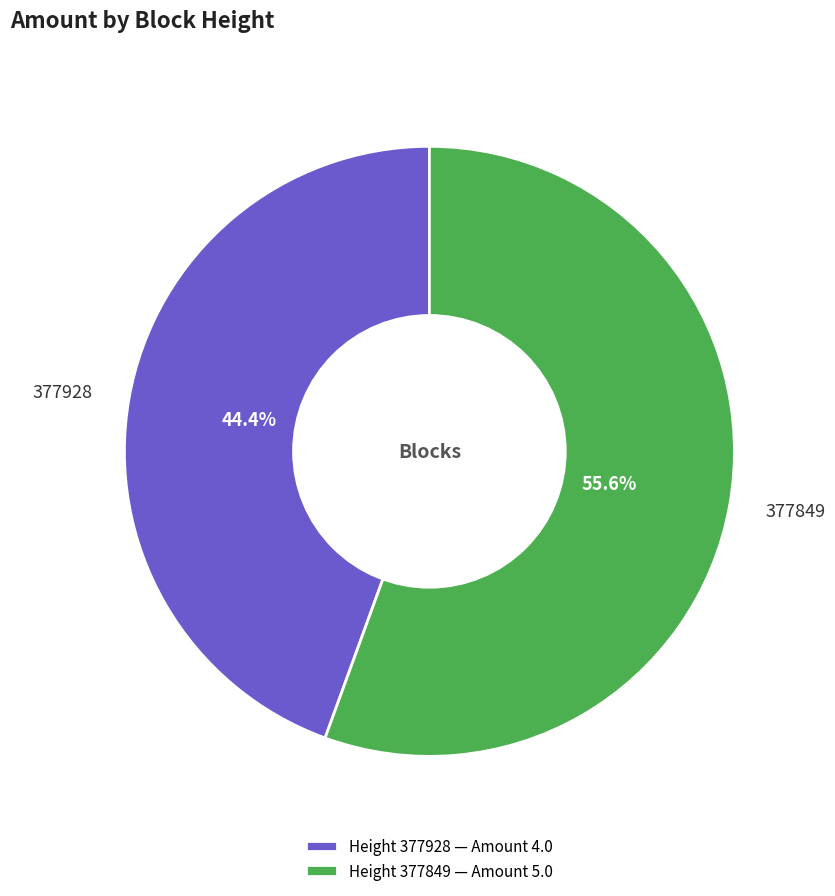

The 377849 slice represents 67% of the pie. True or false?

False